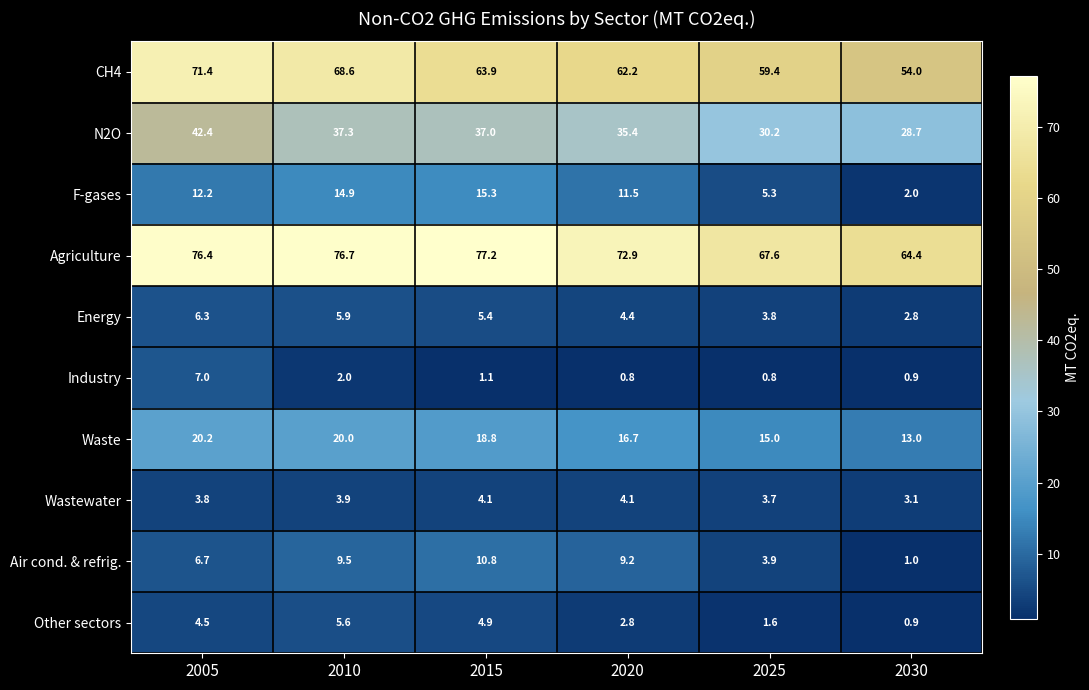

What is the total value across all series at 2015?

238.5